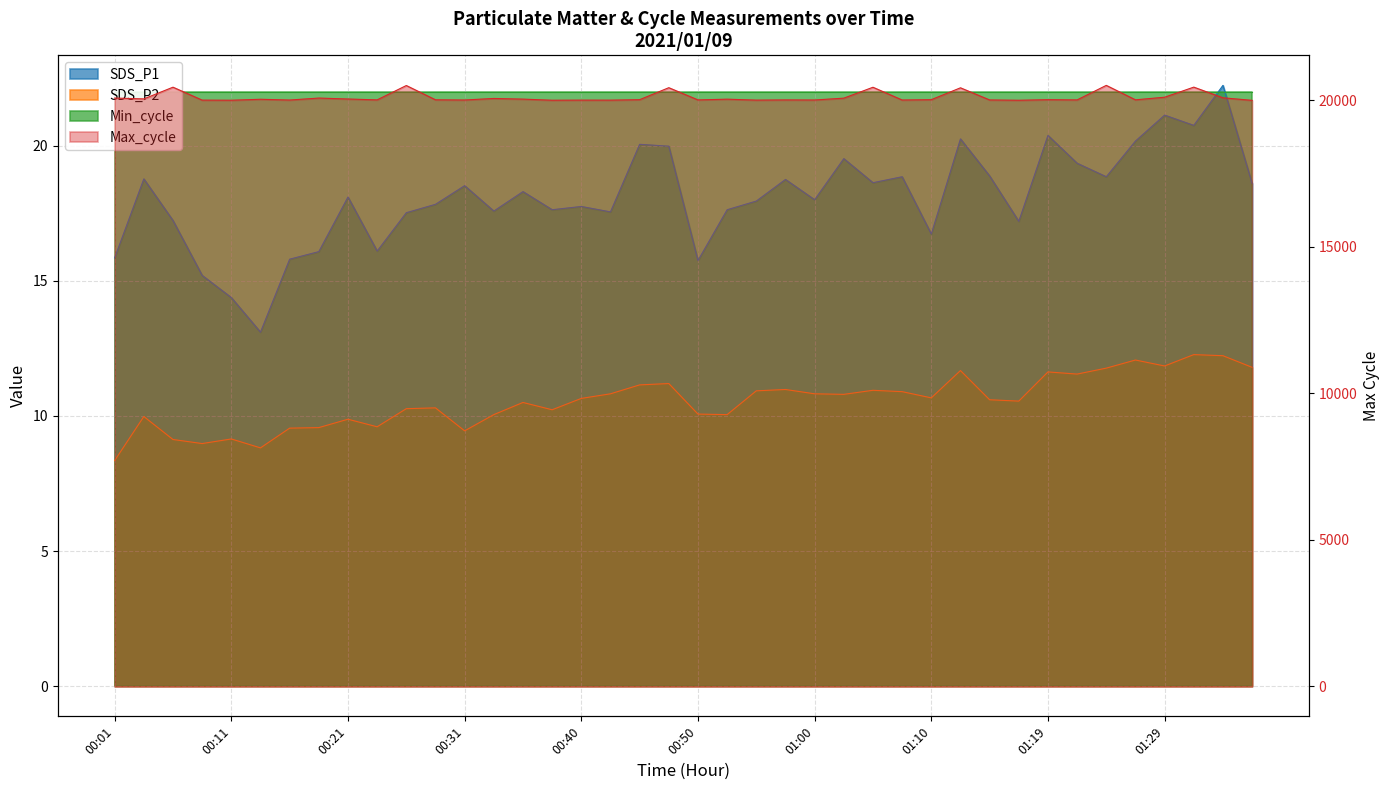

Read the Max_cycle value at 01:17.

19998.0